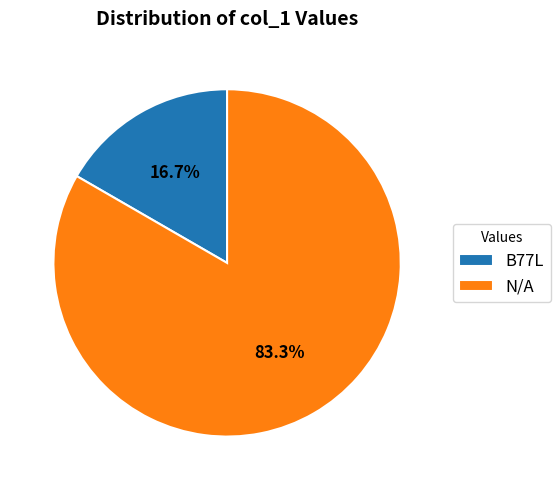

Which has a higher value, B77L or N/A?

N/A